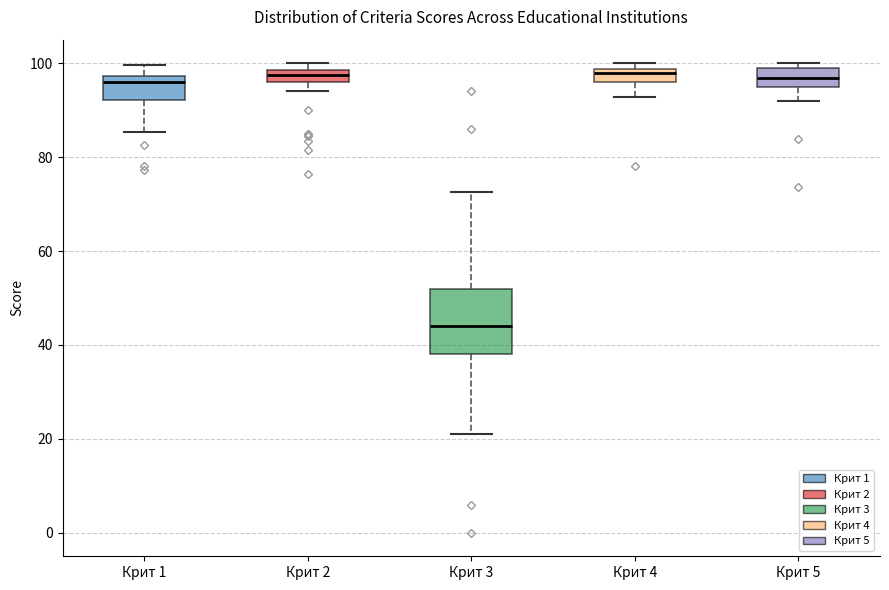

Where does the upper whisker of the box for Крит 1 end on the y-axis? The values are not printed on the chart, so give them approximately, as read against the axis.

100